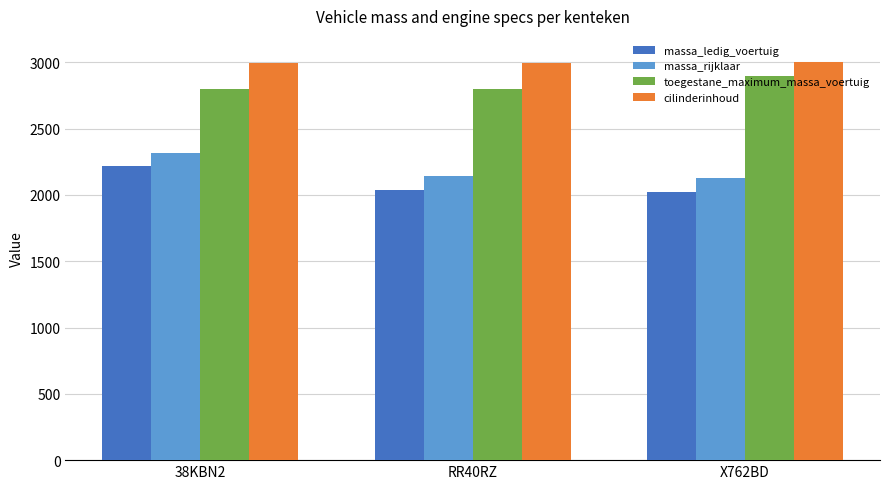

What is the minimum value shown in the chart?

2025